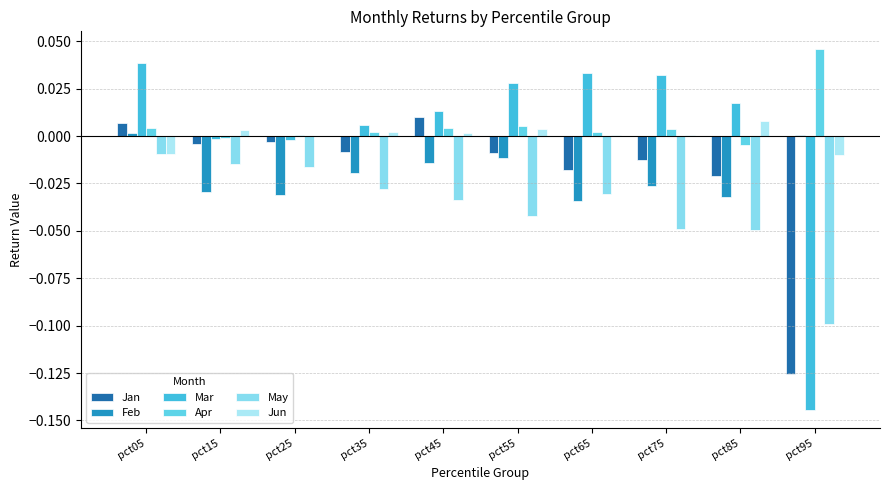

Which category has the highest value in the Jun series?

pct85